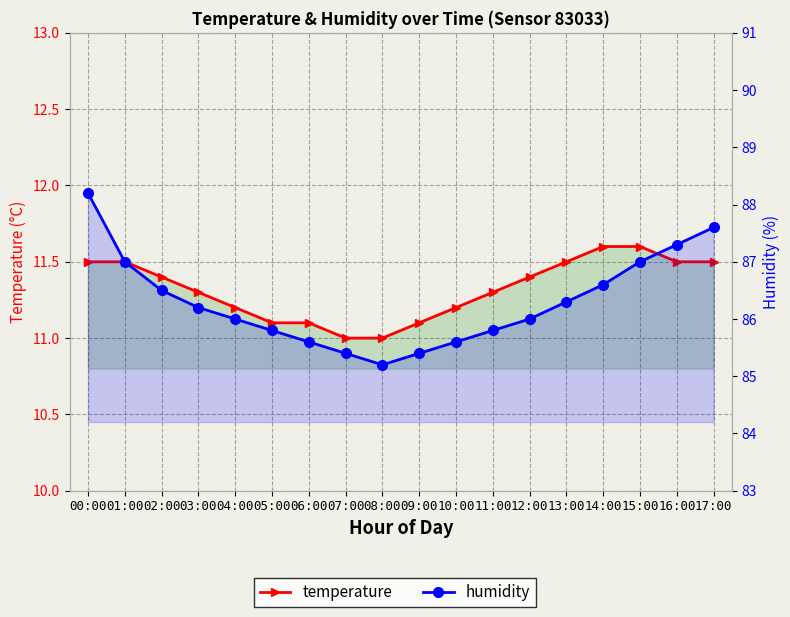

List the series in order of their overall mean, lowest first.

temperature, humidity